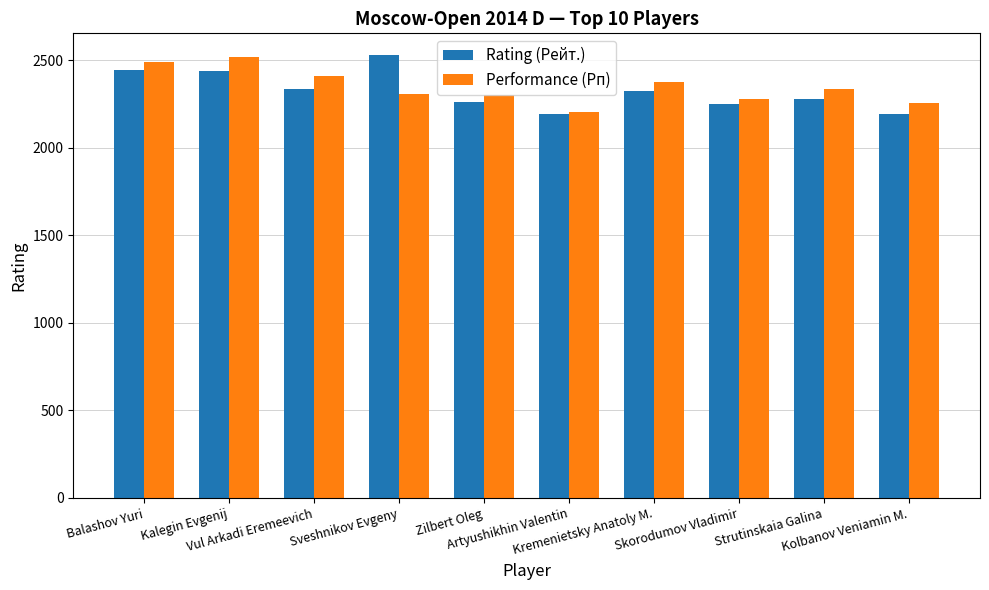

What is the maximum value shown in the chart?

2528